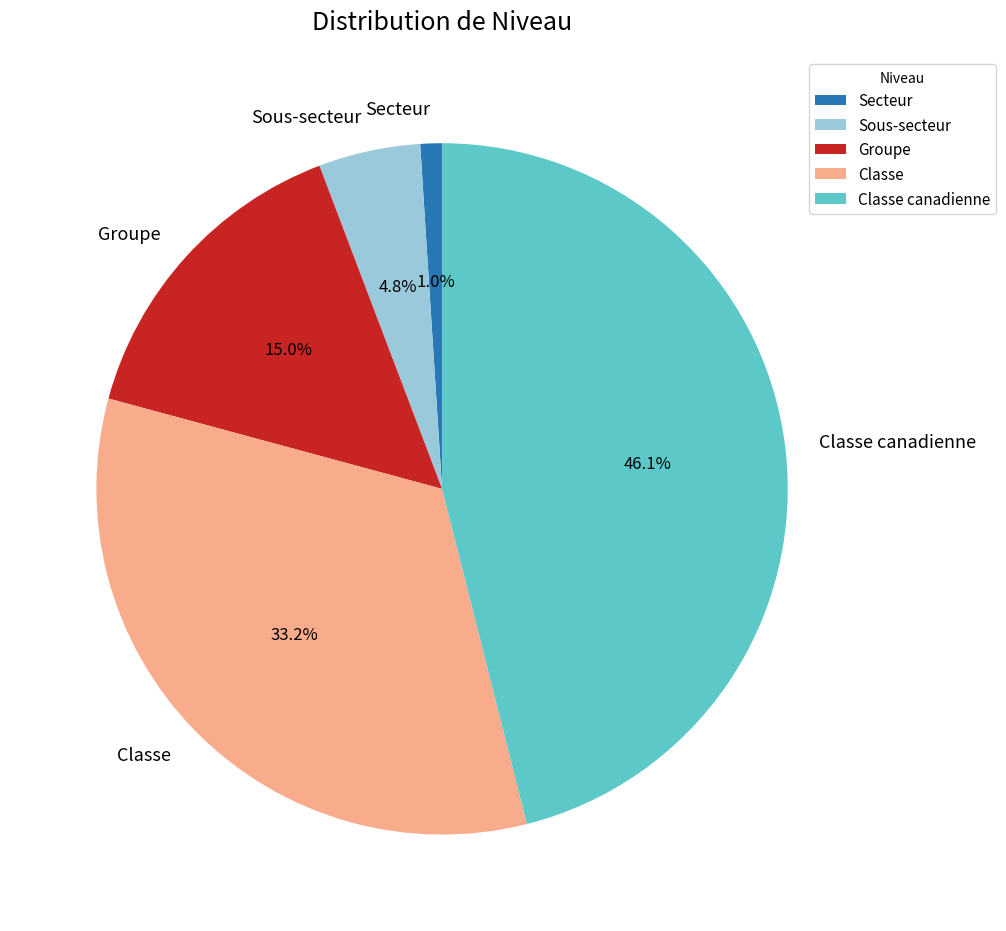

Between Classe canadienne and Sous-secteur, which is larger?

Classe canadienne